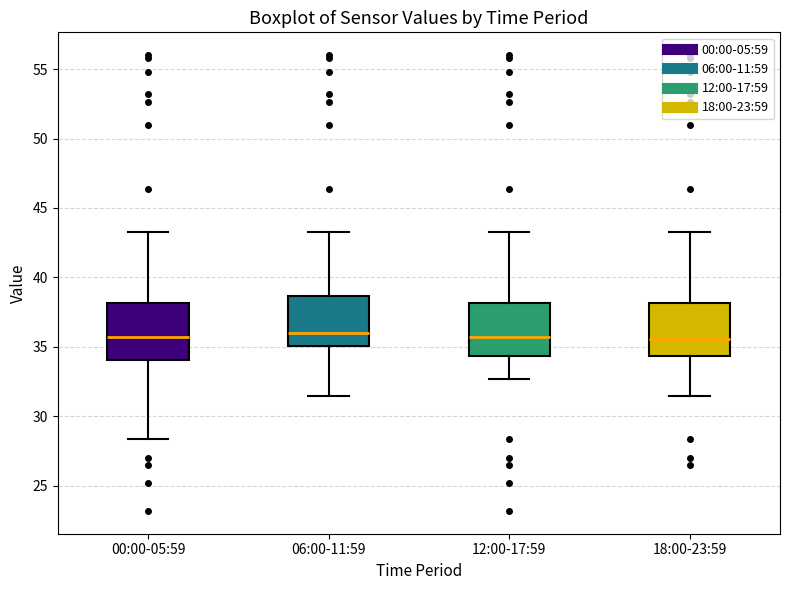

Where does the lower whisker of the box for 18:00-23:59 end on the y-axis? The values are not printed on the chart, so give them approximately, as read against the axis.

31.5